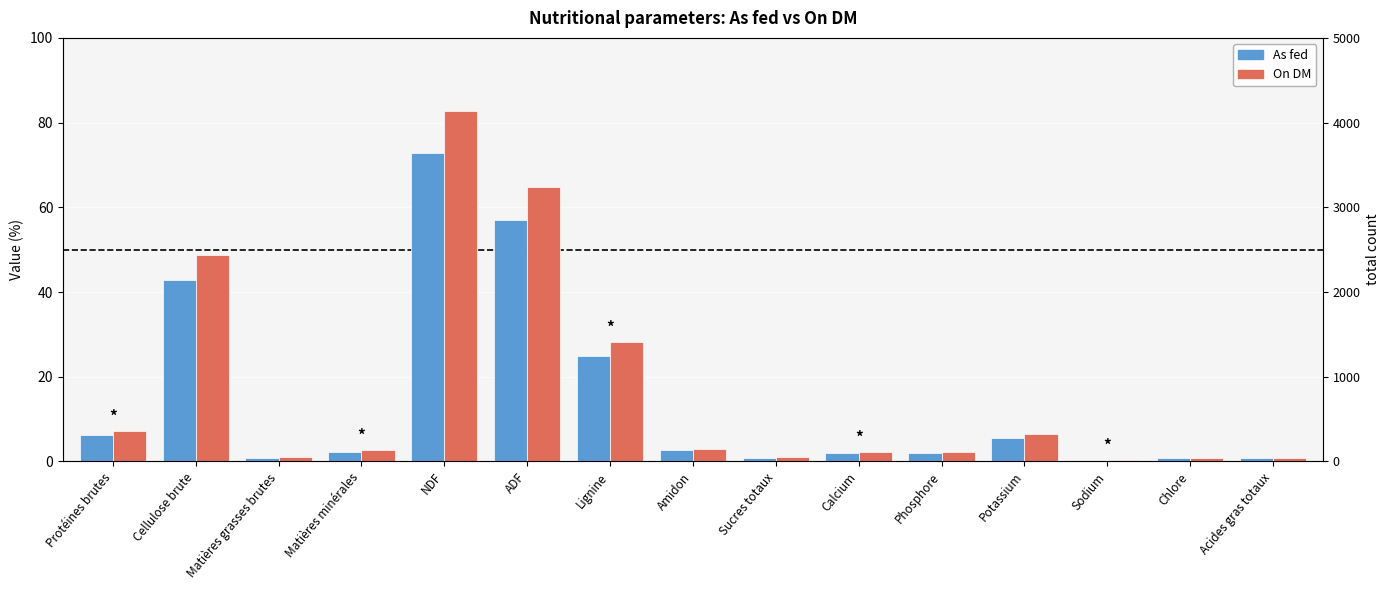

Rank the categories by On DM value from highest to lowest.

NDF, ADF, Cellulose brute, Lignine, Protéines brutes, Potassium, Amidon, Matières minérales, Calcium, Phosphore, Matières grasses brutes, Sucres totaux, Chlore, Acides gras totaux, Sodium